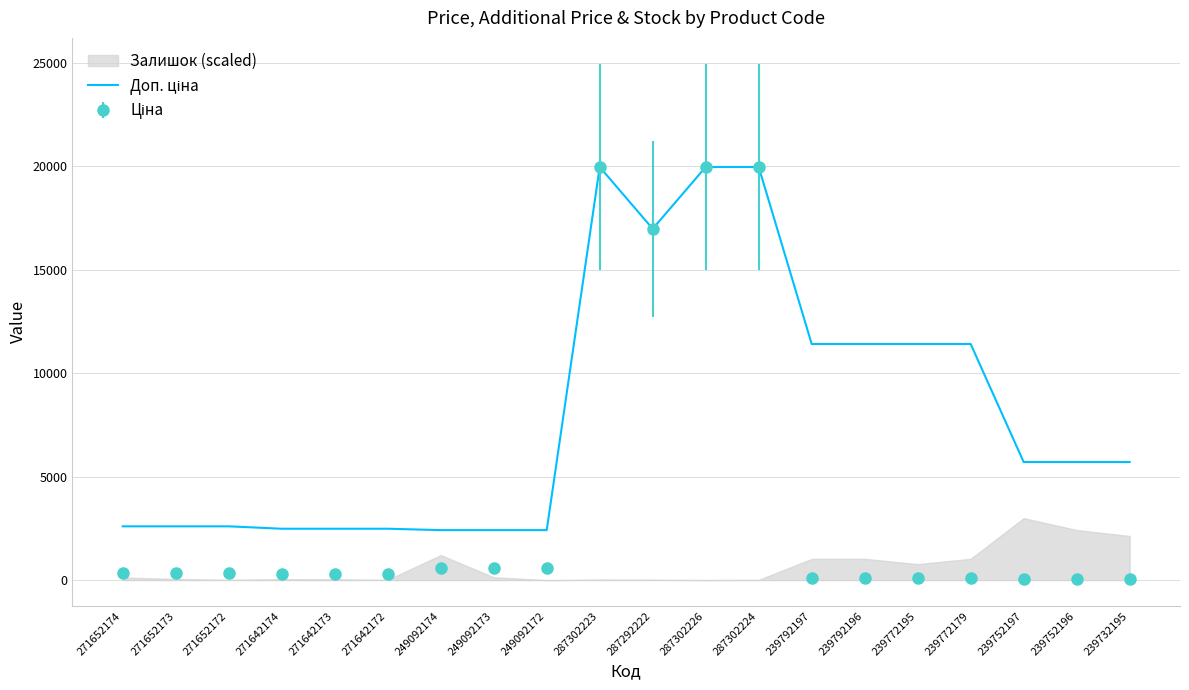

Reading left to right, what are all the values shown in this chart?

2598.3	2598.3	2598.3	2482.4	2482.4	2482.4	2414.8	2414.8	2414.8	19964.2	16976.3	19964.2	19964.2	11410.0	11410.0	11410.0	11410.0	5705.0	5705.0	5705.0